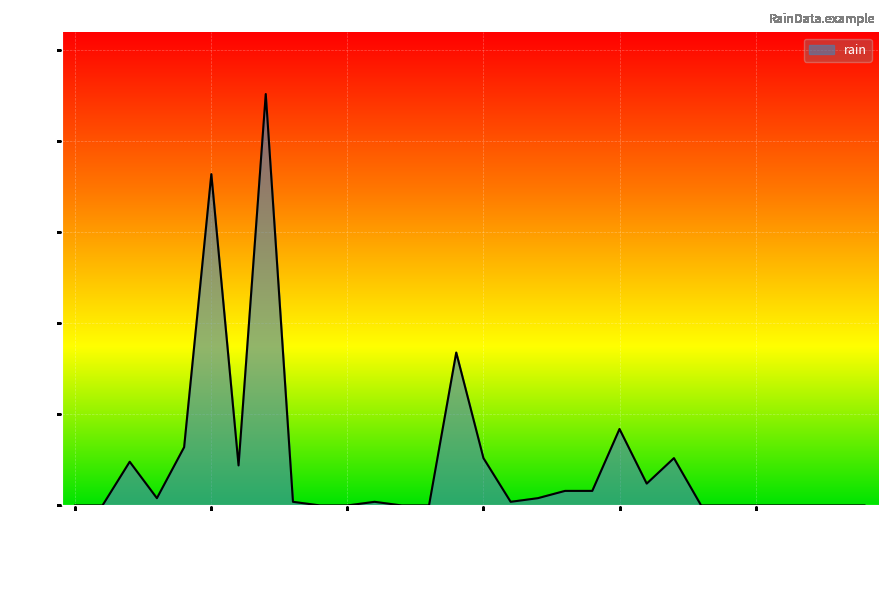

Reading right to left, extract all data points from this chart.

0.0	0.0	0.0	0.0	0.0	0.0	0.0	2.6	1.2	4.2	0.8	0.8	0.4	0.2	2.6	8.4	0.0	0.0	0.2	0.0	0.0	0.2	22.6	2.2	18.2	3.2	0.4	2.4	0.0	0.0